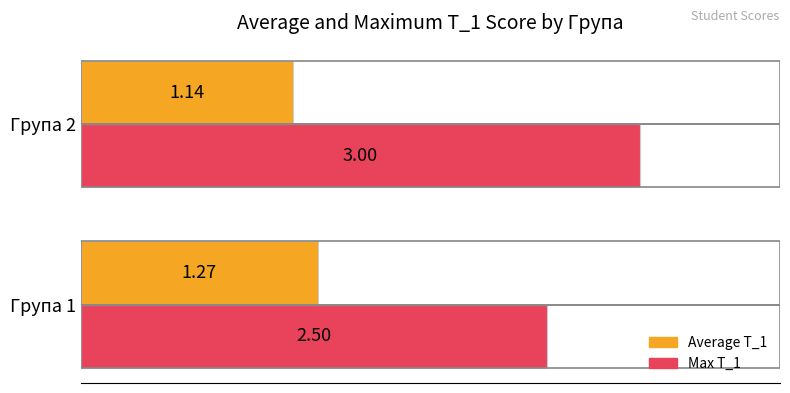

Rank the categories by Max T_1 value from lowest to highest.

Група 1, Група 2